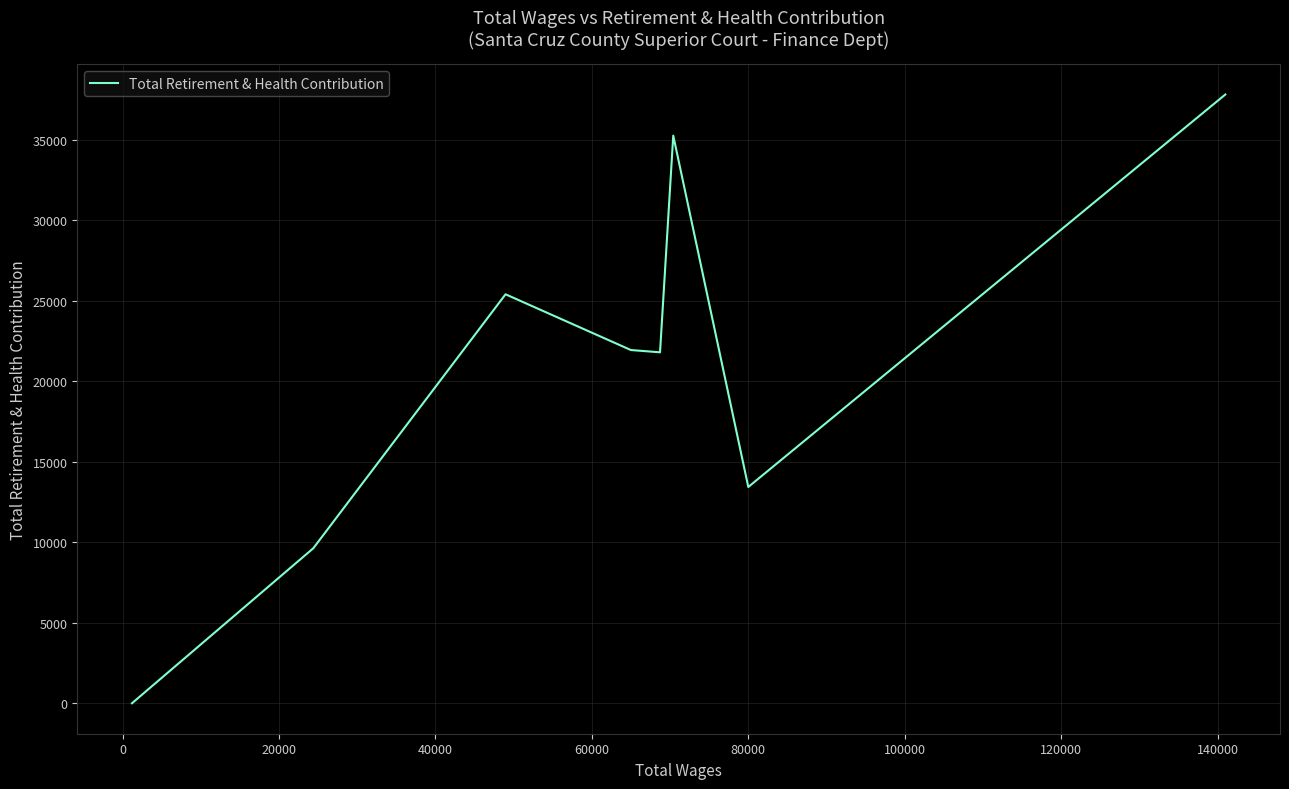

How many interior local valleys (lower than both neighbors) does the data have?

2